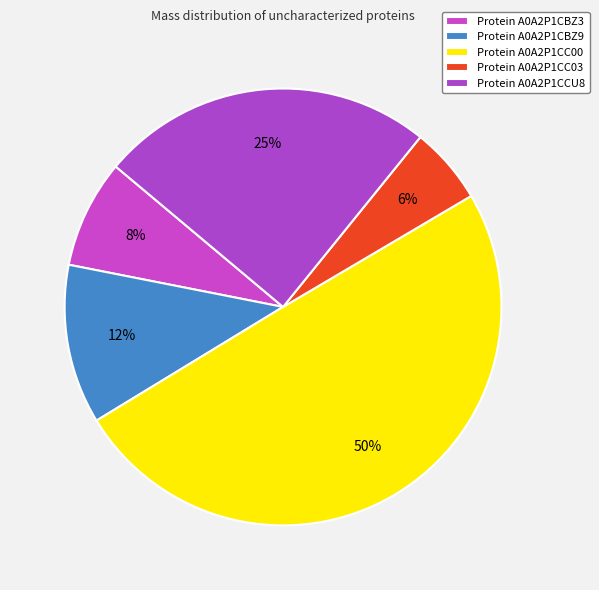

How many segments does this pie chart have?

5